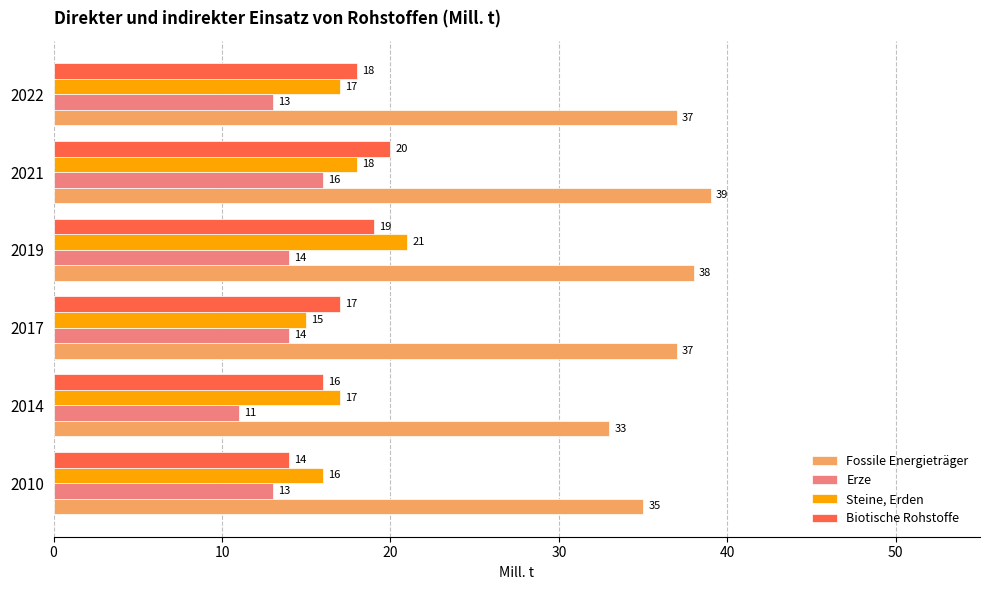

What is the total value across all series at 2022?

85